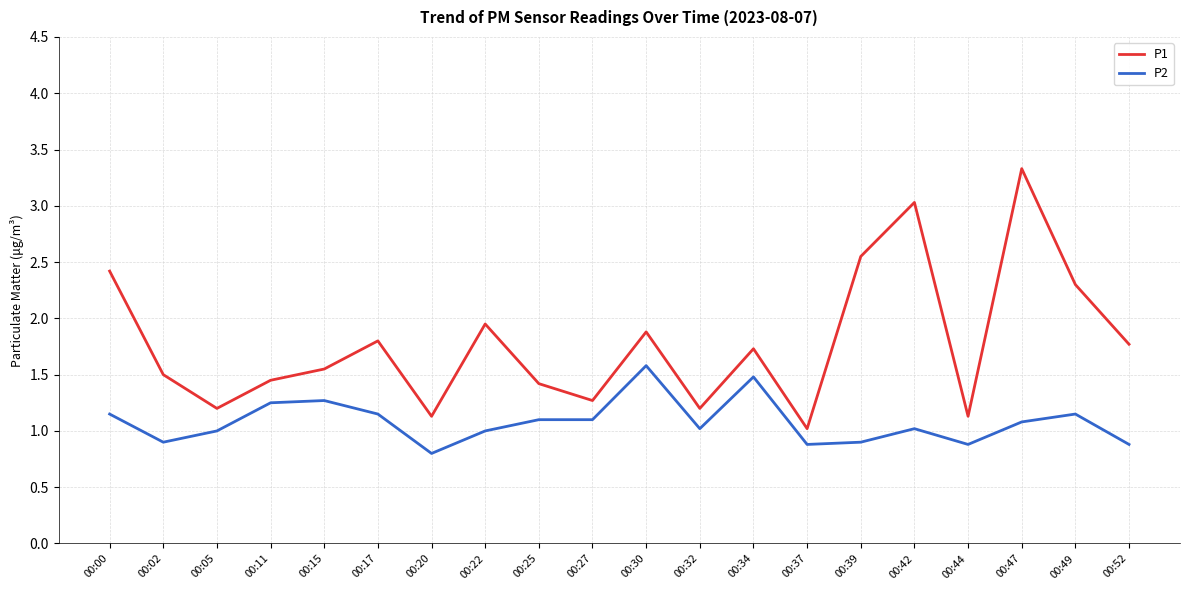

List the series in order of their overall mean, lowest first.

P2, P1